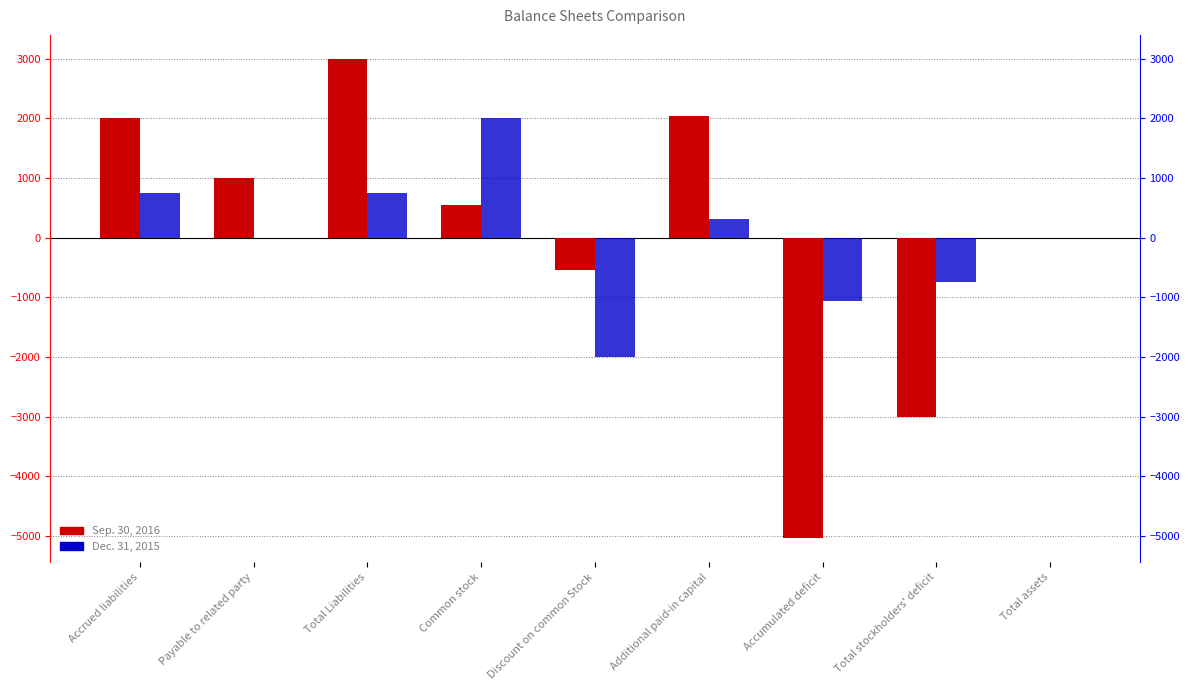

True or false: Sep. 30, 2016 has a value of -724 at Total stockholders' deficit.

False